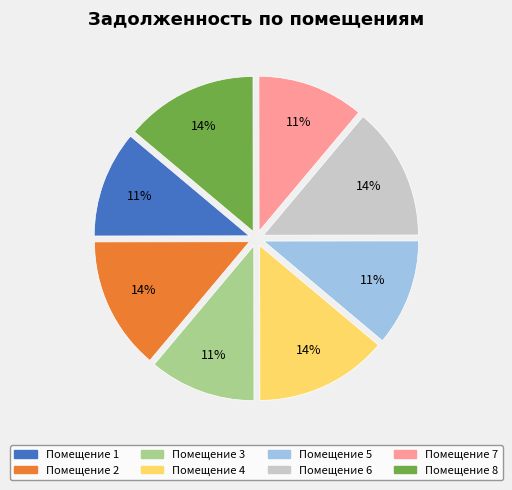

Does any single category account for the majority?

No